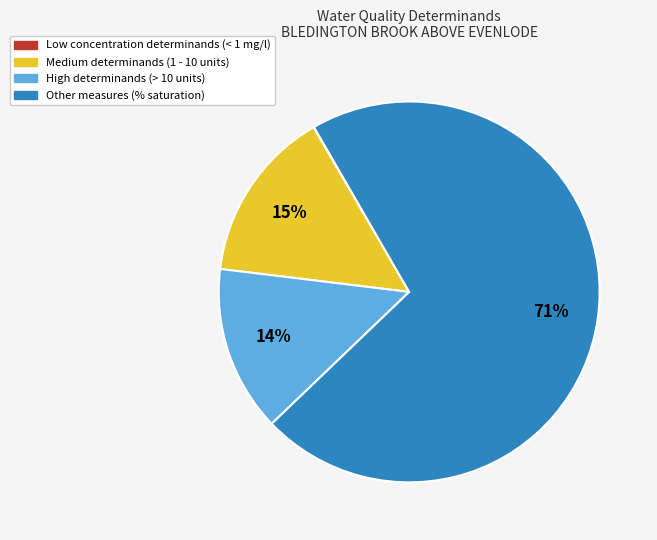

Is there a majority slice in this chart?

Yes